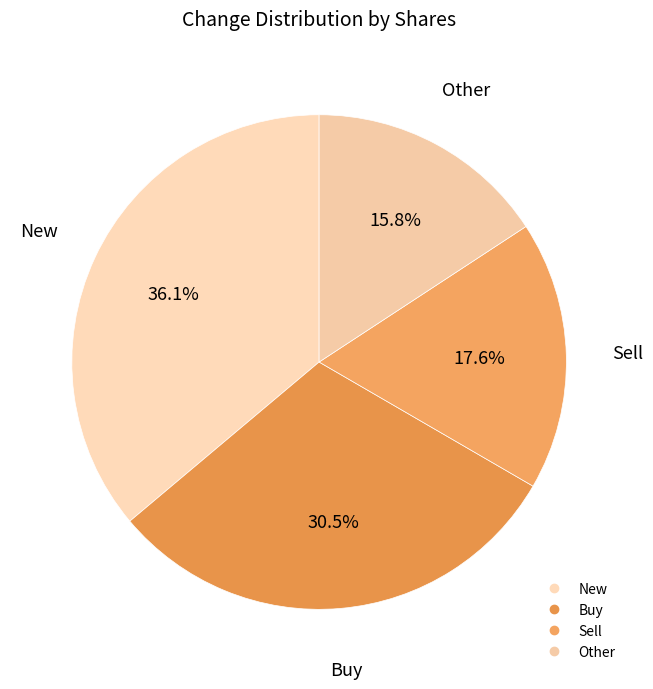

How many segments does this pie chart have?

4